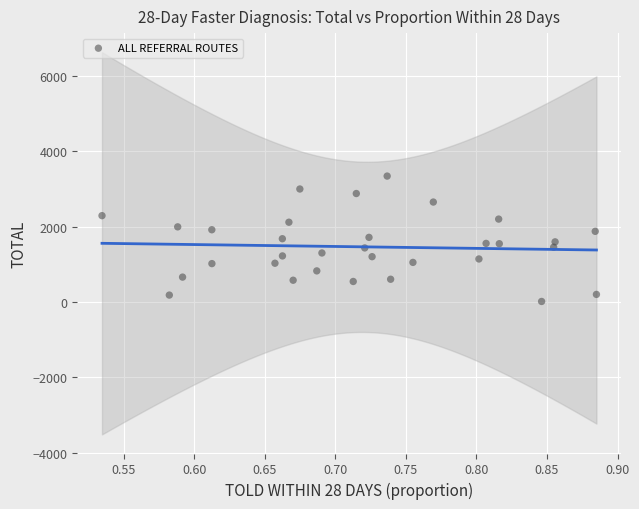

What is the range of Y values (max minus min)?

3326